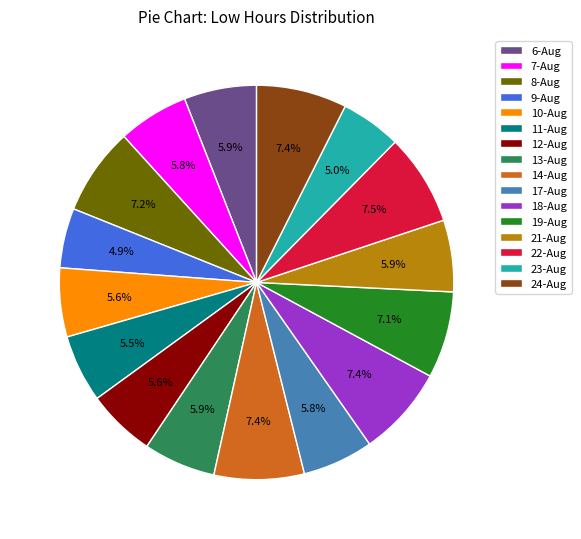

What percentage is the 13-Aug slice, to the nearest percent?

6%